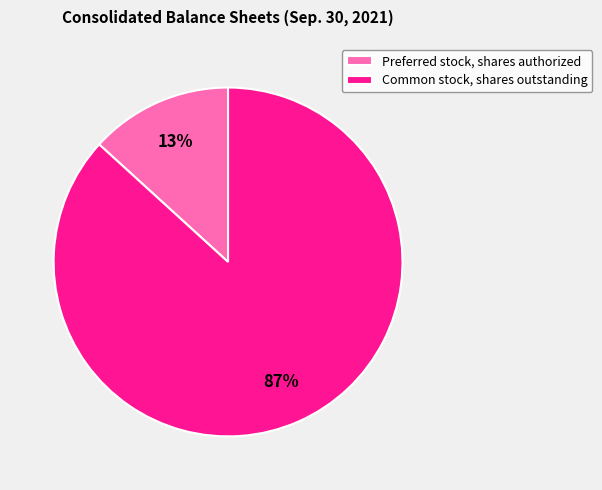

Rank the categories by value from highest to lowest.

Common stock, shares outstanding, Preferred stock, shares authorized